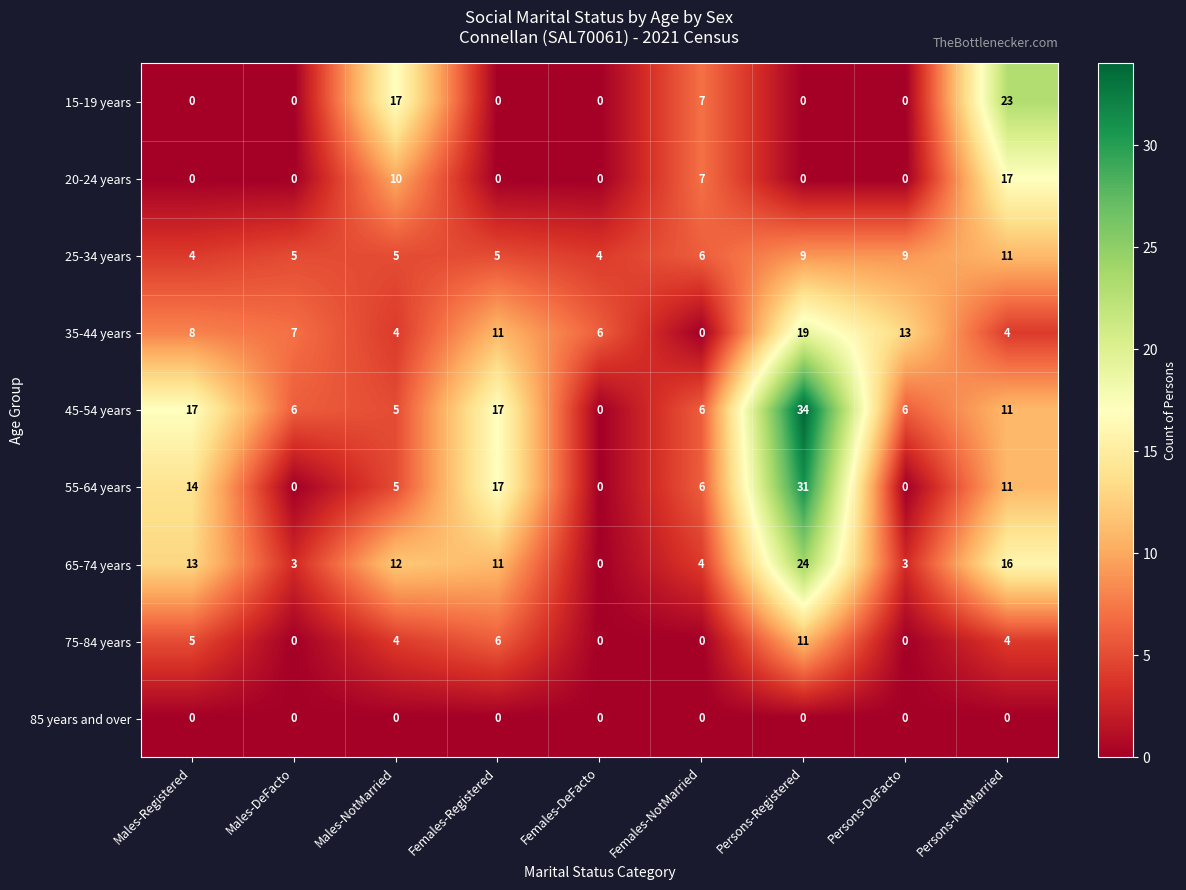

At how many categories does at least one series exceed 3?

9